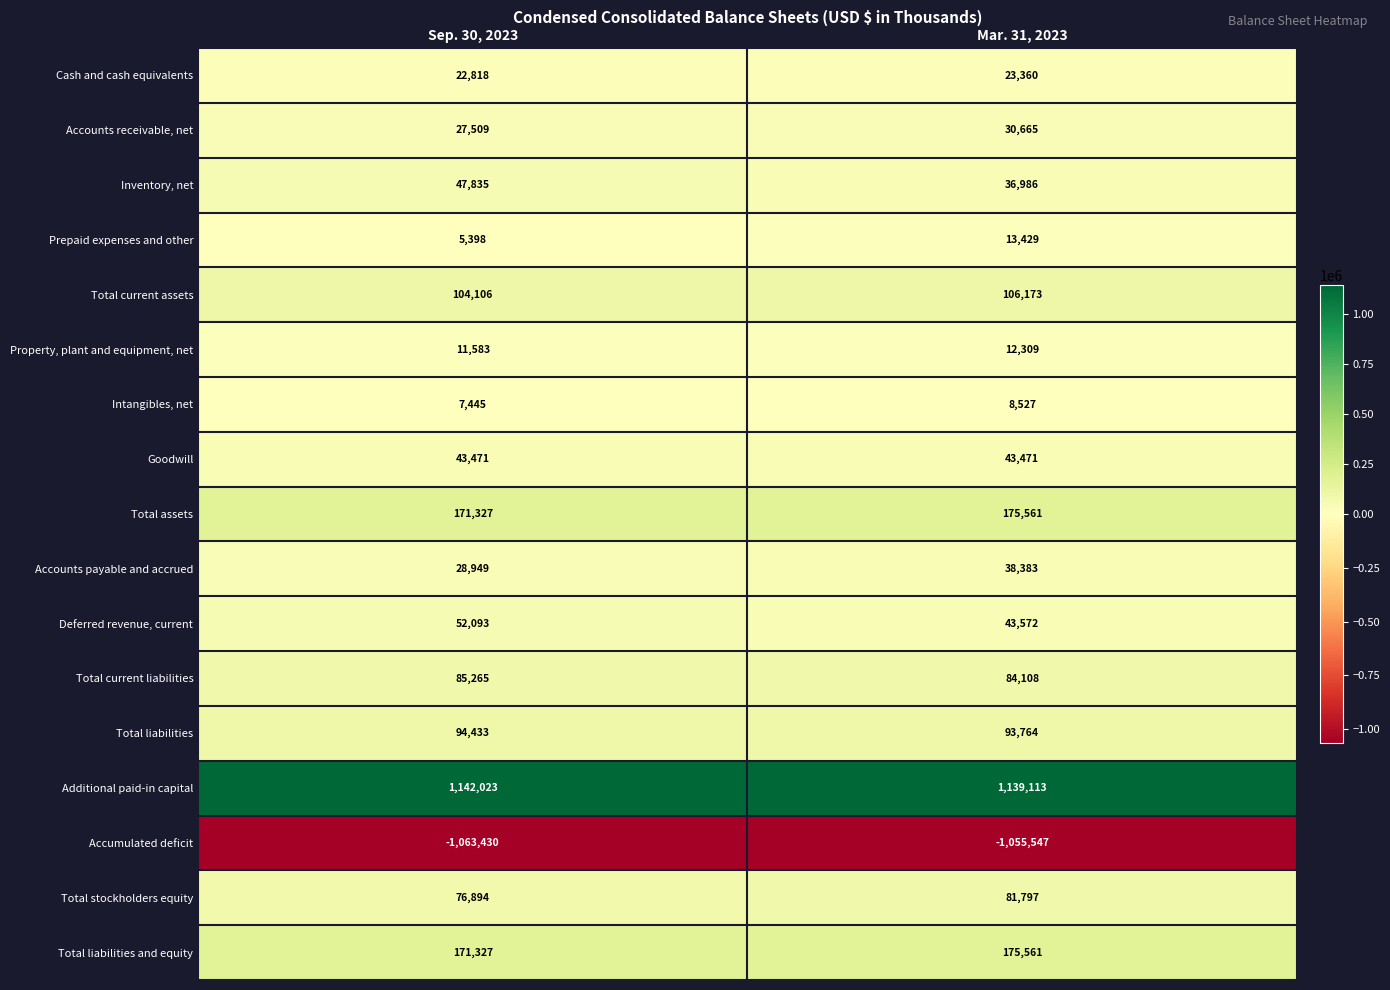

What is the difference between the Total current liabilities values at Sep. 30, 2023 and Mar. 31, 2023?

1157